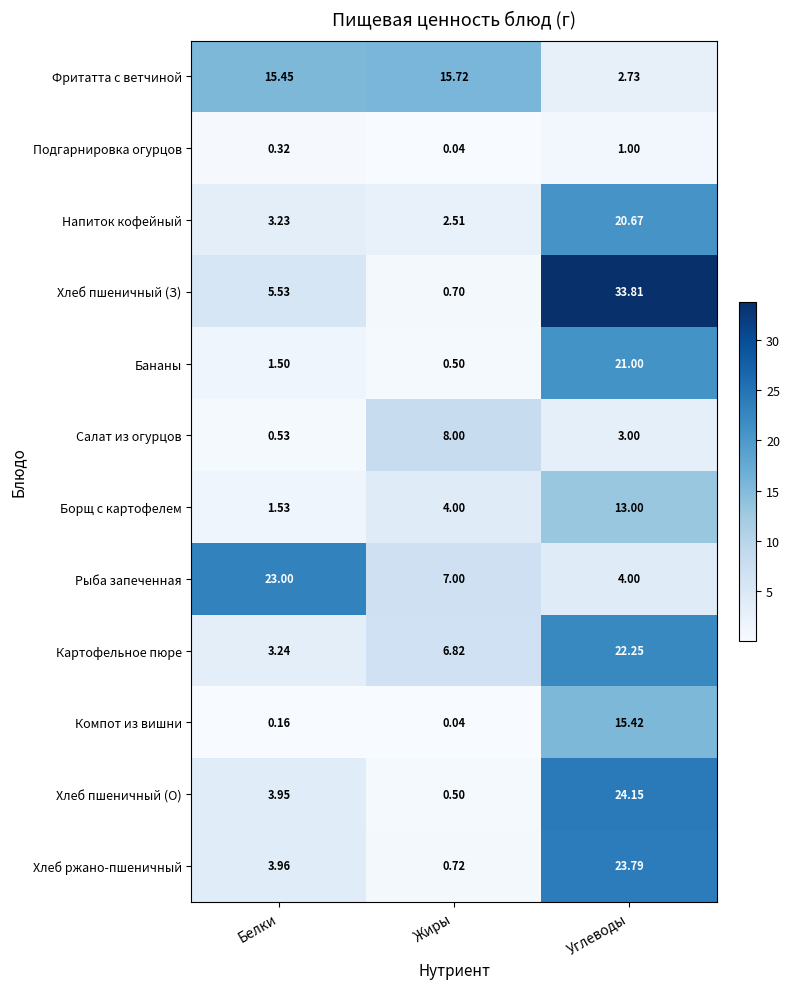

At which label is Рыба запеченная closest to 13?

Жиры